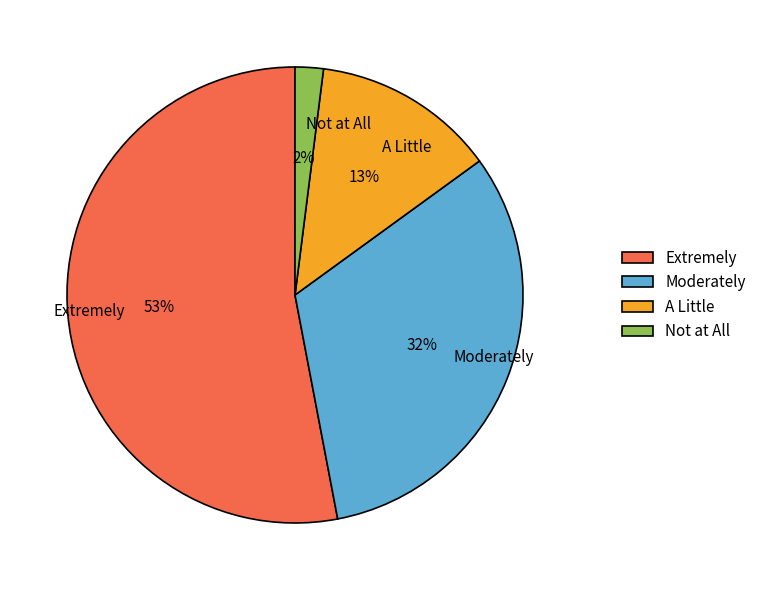

How many segments does this pie chart have?

4